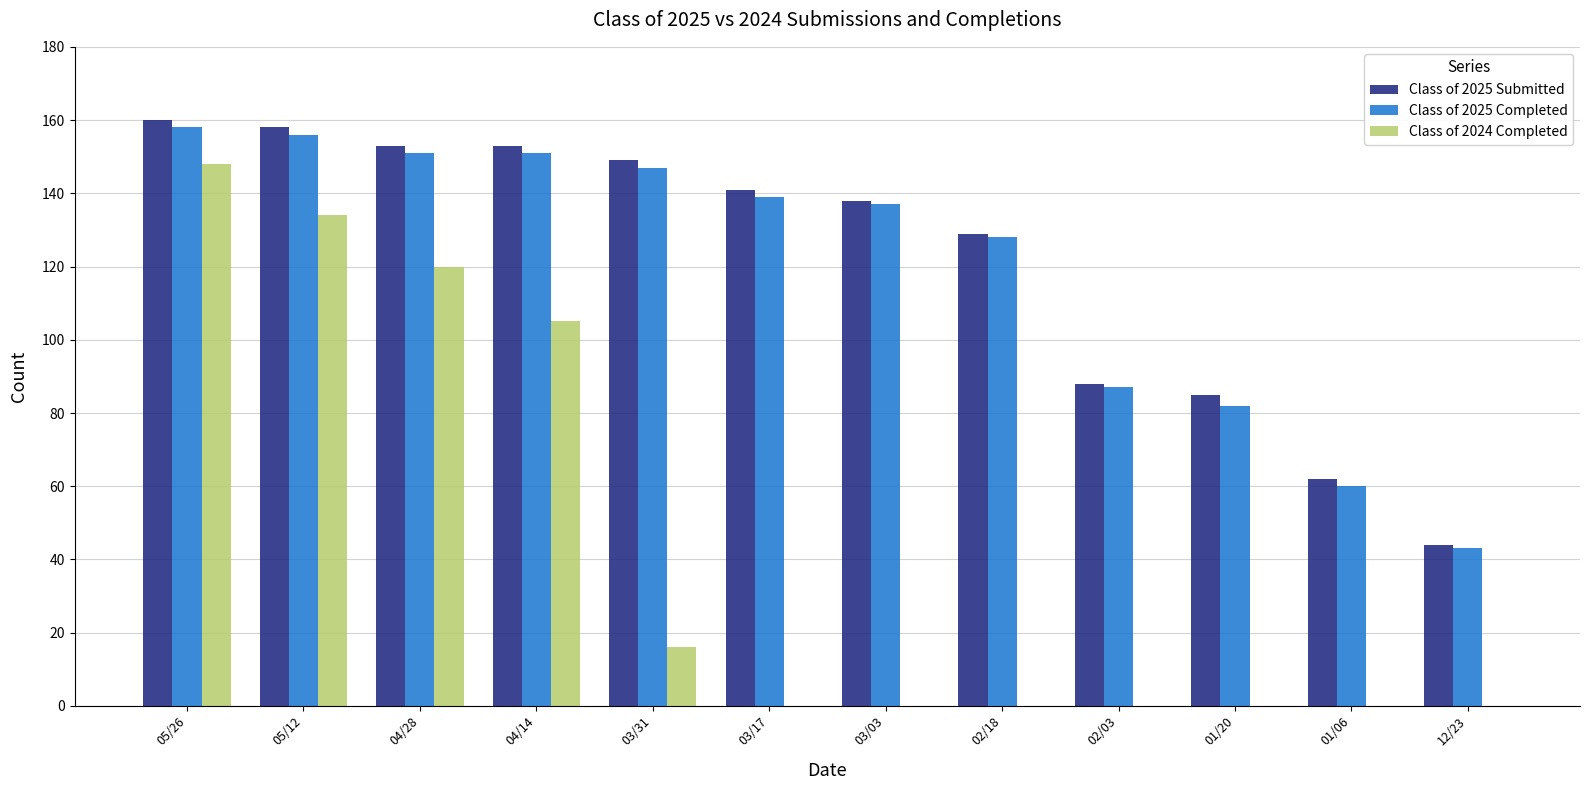

At which label does Class of 2024 Completed reach its peak?

05/26